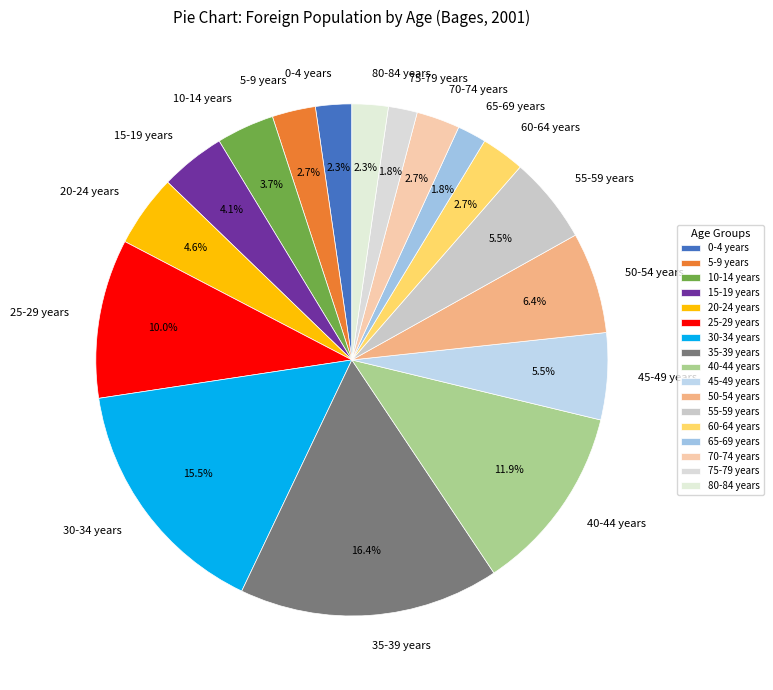

To the nearest percent, what is the average slice percentage?

6%